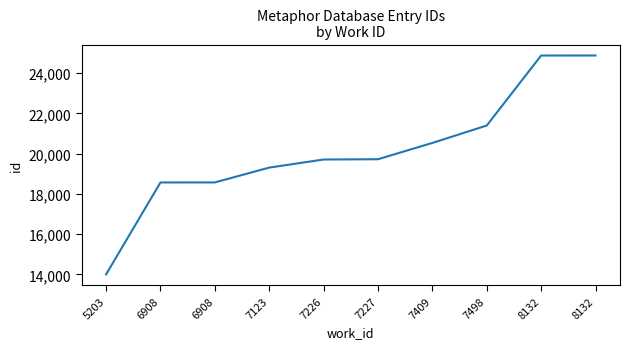

Where does the data first go above 19720?

7409